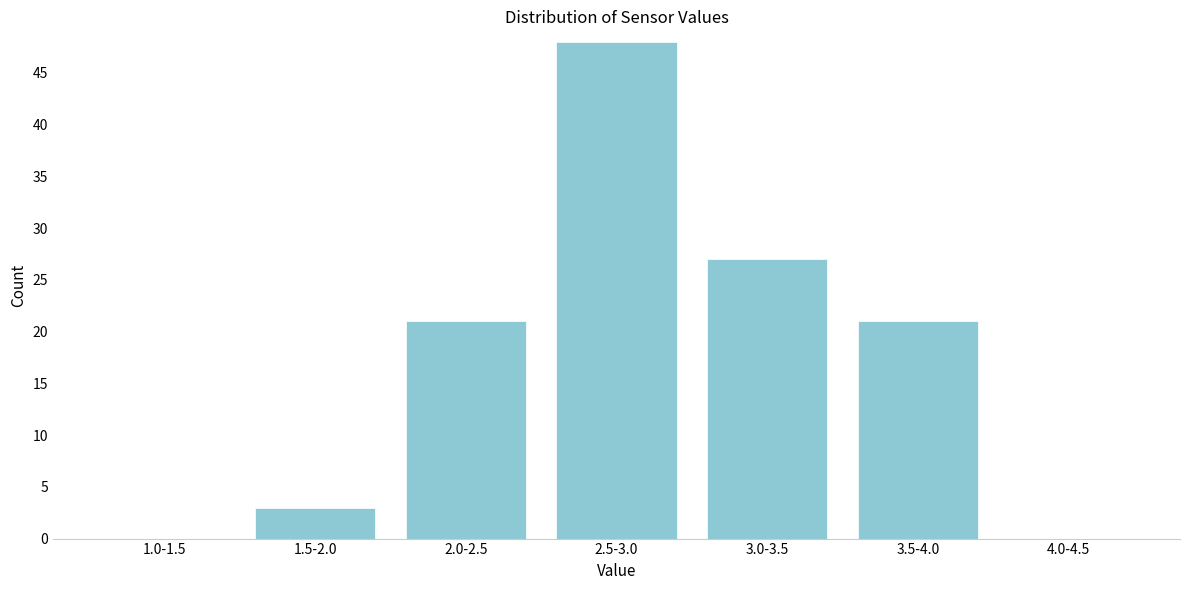

Reading left to right, list all the values displayed in this chart.

1.0-1.5=0	1.5-2.0=3	2.0-2.5=21	2.5-3.0=48	3.0-3.5=27	3.5-4.0=21	4.0-4.5=0